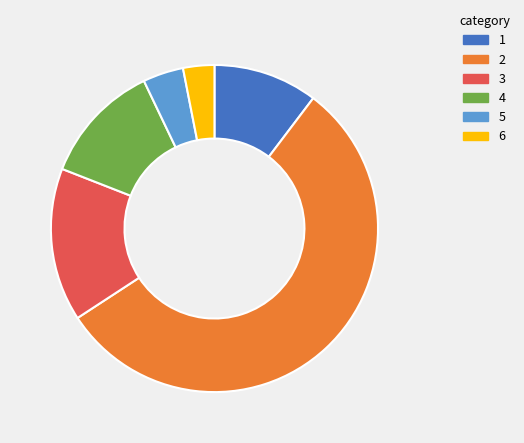

Combined, do 6 and 3 account for over 50%?

No